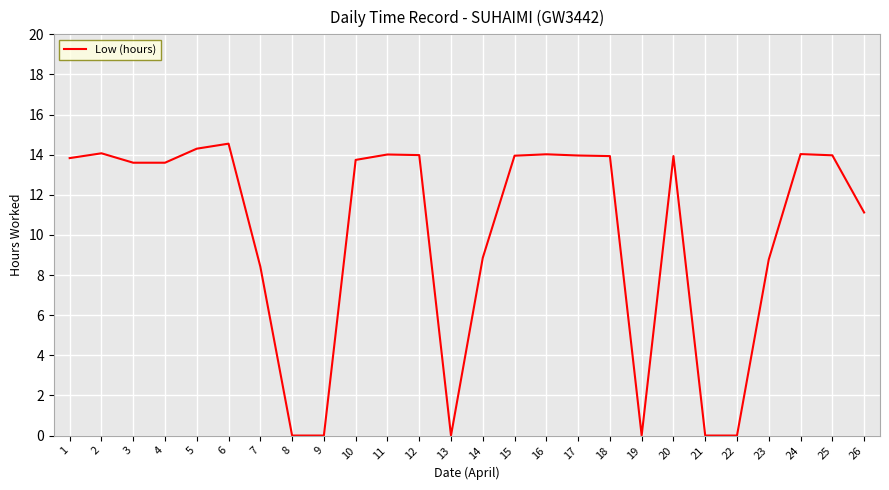

Where is the first local maximum?

2